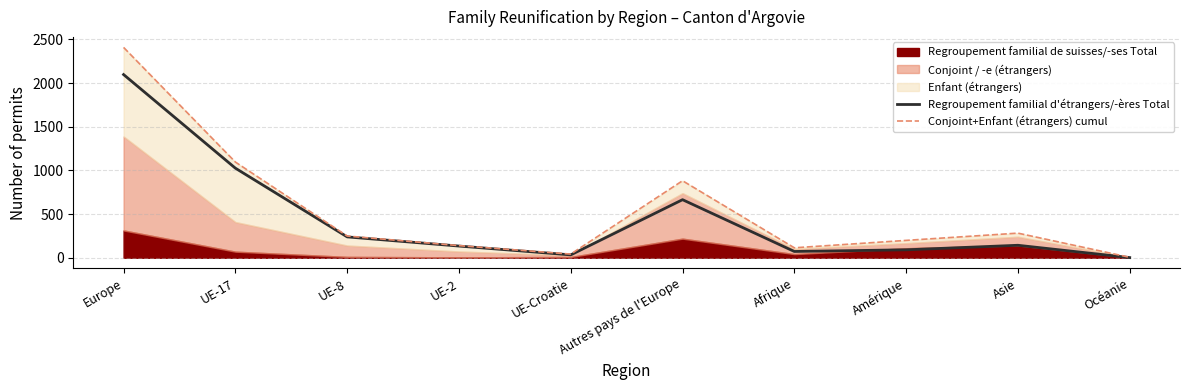

Is it true that Conjoint+Enfant (étrangers) cumul equals 190 at Afrique?

False